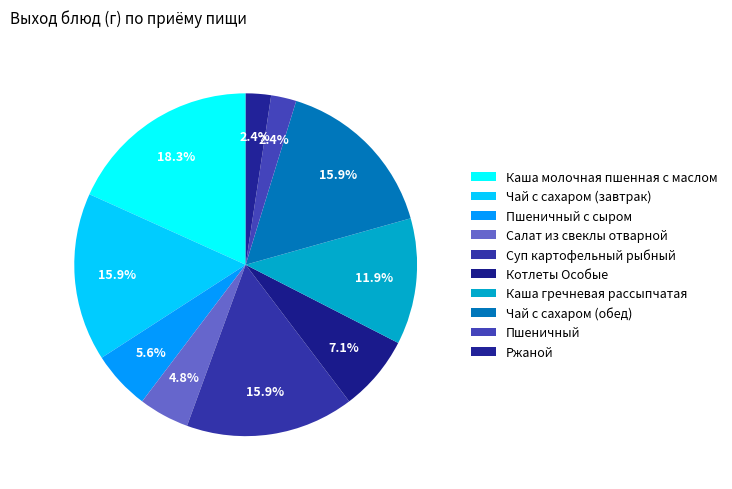

True or false: Ржаной accounts for 9% of the total.

False